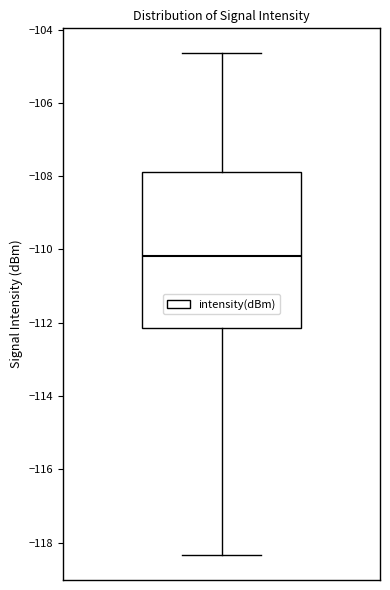

Transcribe this box plot: give where the median line is, the range the box spans, and where the two whiskers end, as read against the y-axis. The values are not printed on the chart, so give them approximately, as read against the axis.

median -110.2, box -112.2 to -107.8, whiskers -118.4 to -104.6